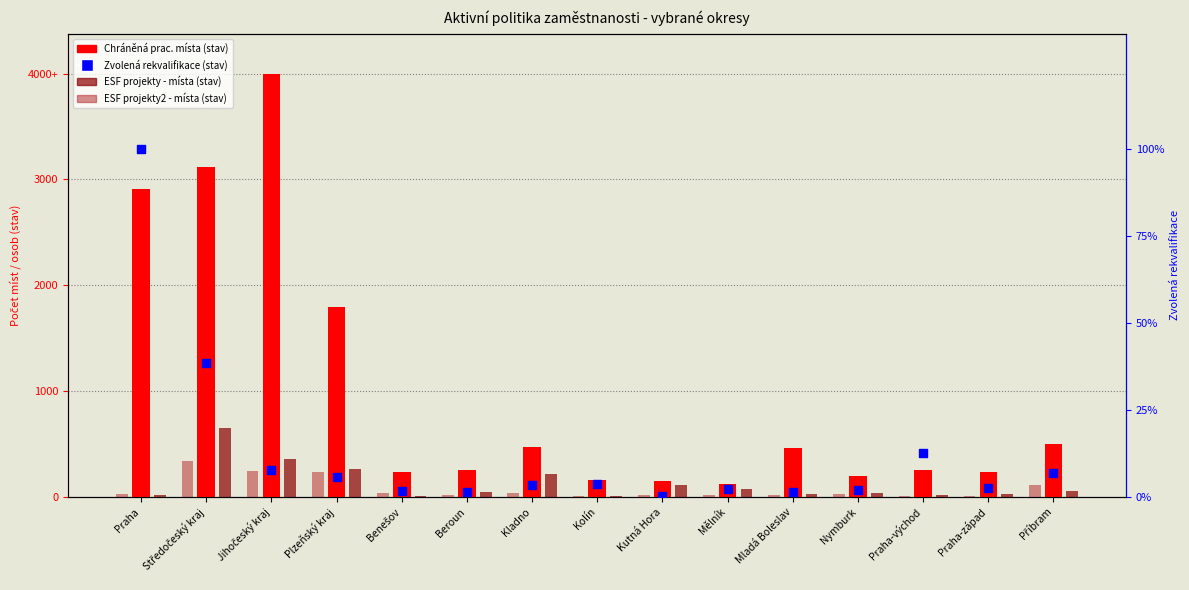

What is the total value across all series at Plzeňský kraj?

9.5